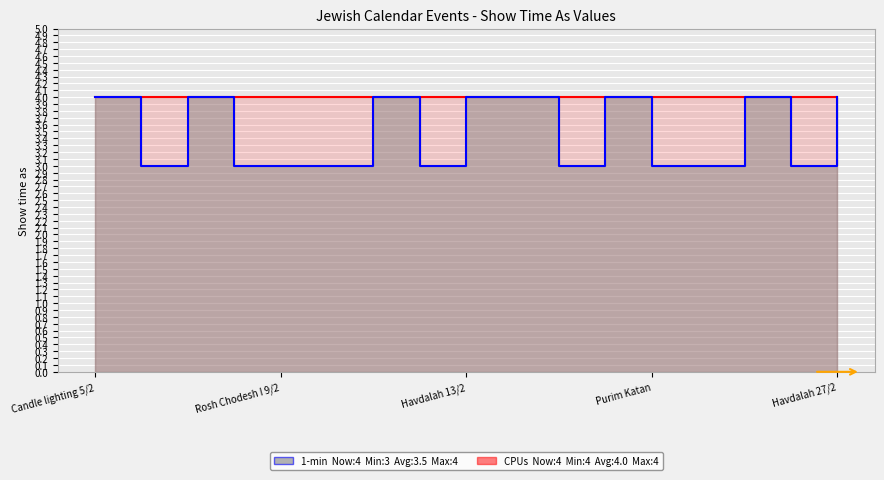

What is the spread (max minus min) of values at 15?

1